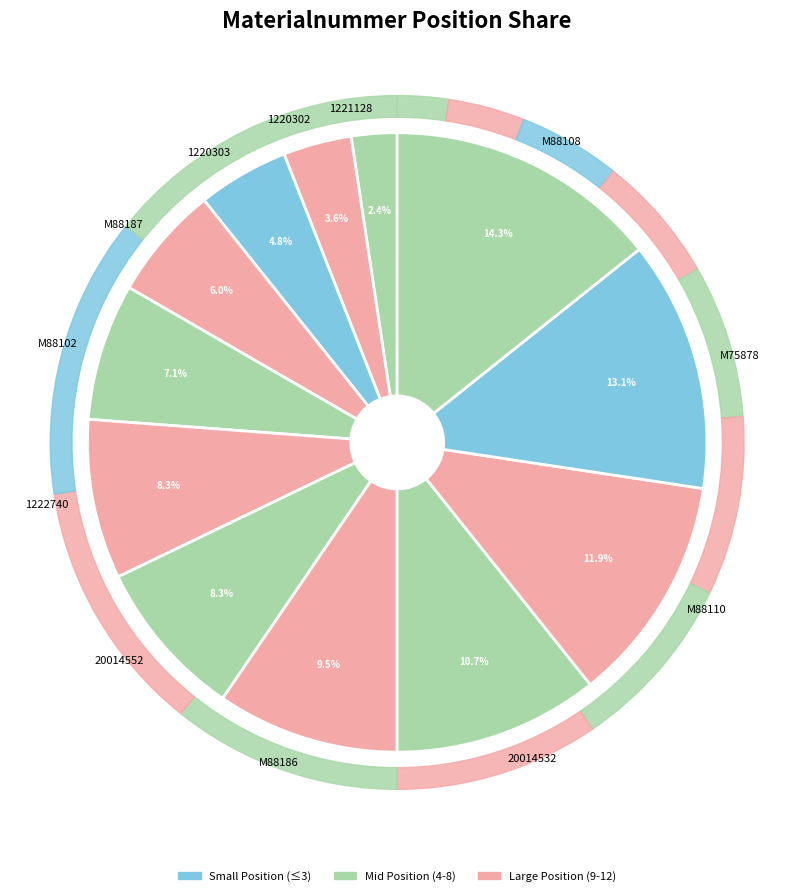

How many segments does this pie chart have?

12